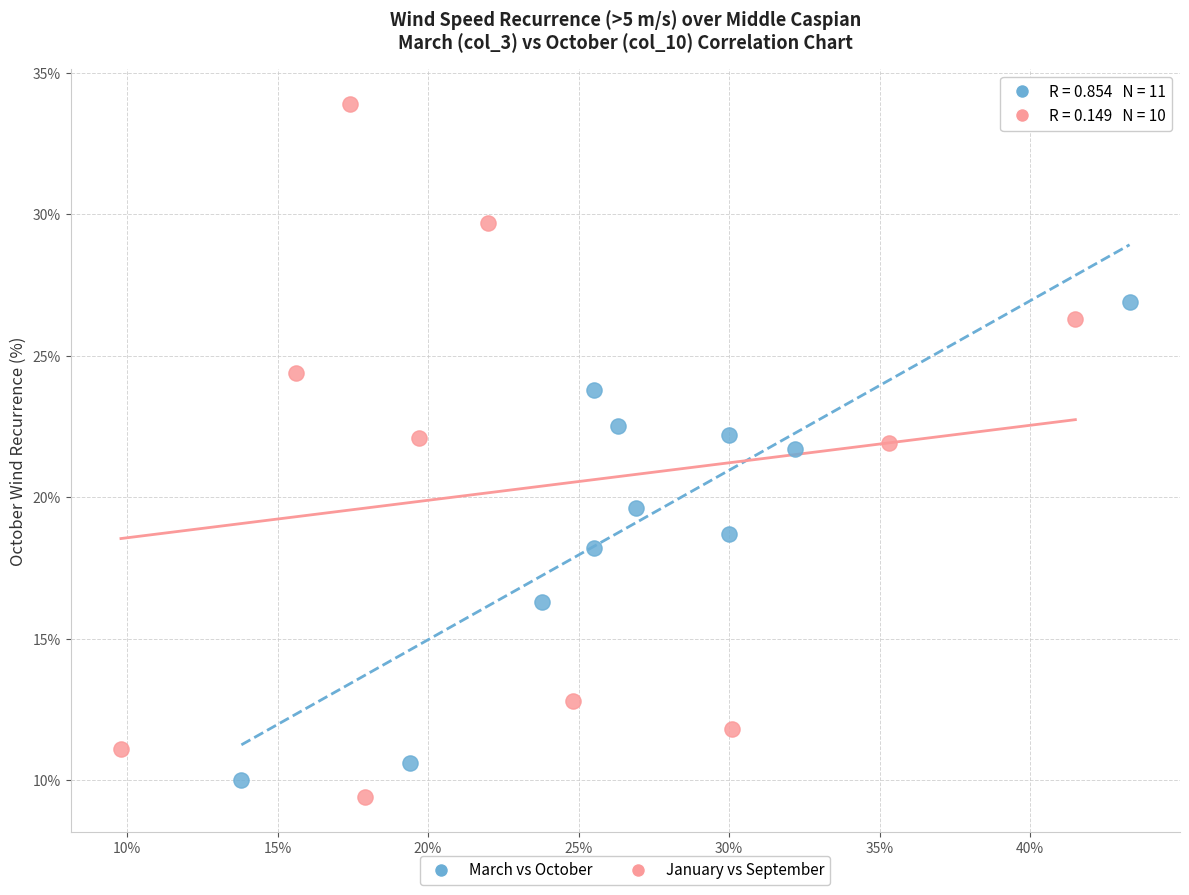

Which series reaches the maximum Y coordinate?

January vs September